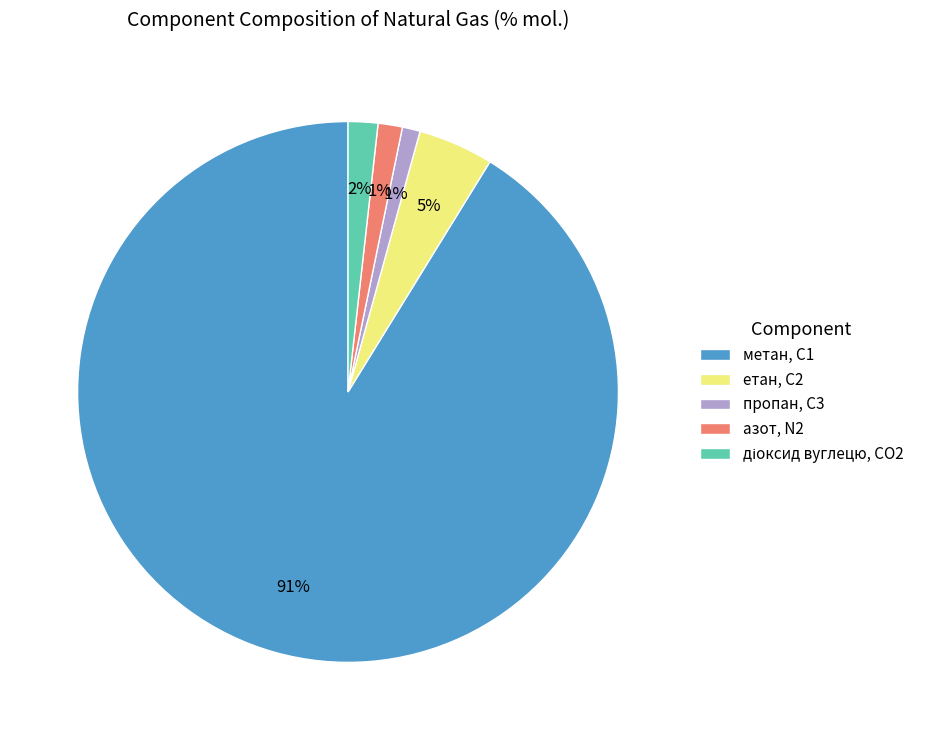

To the nearest percent, what is the combined percentage of метан, С1 and етан, С2?

96%